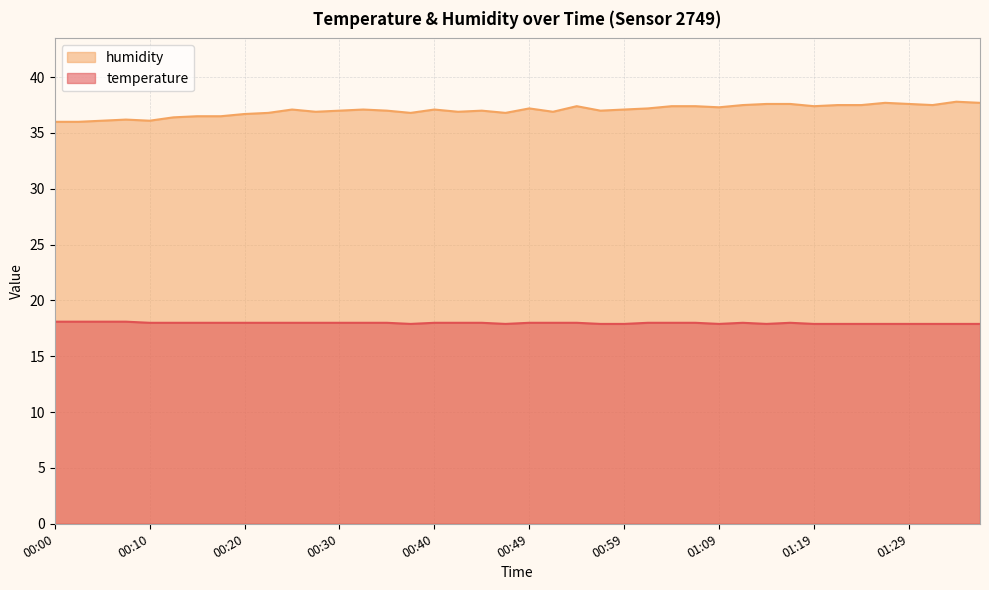

What is the average value of the temperature series?

18.0